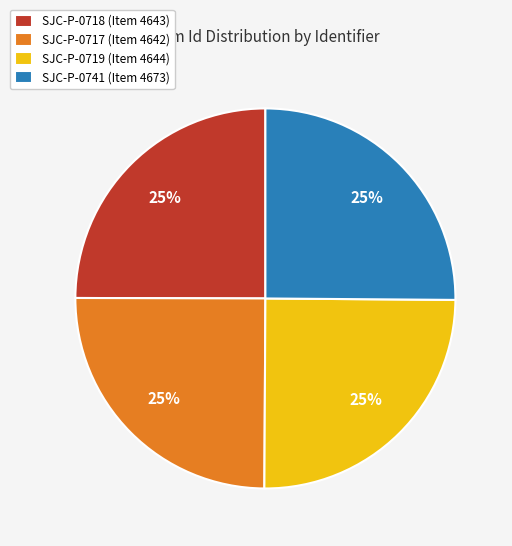

What is the ratio of the value at SJC-P-0718 to the value at SJC-P-0741?

1.0